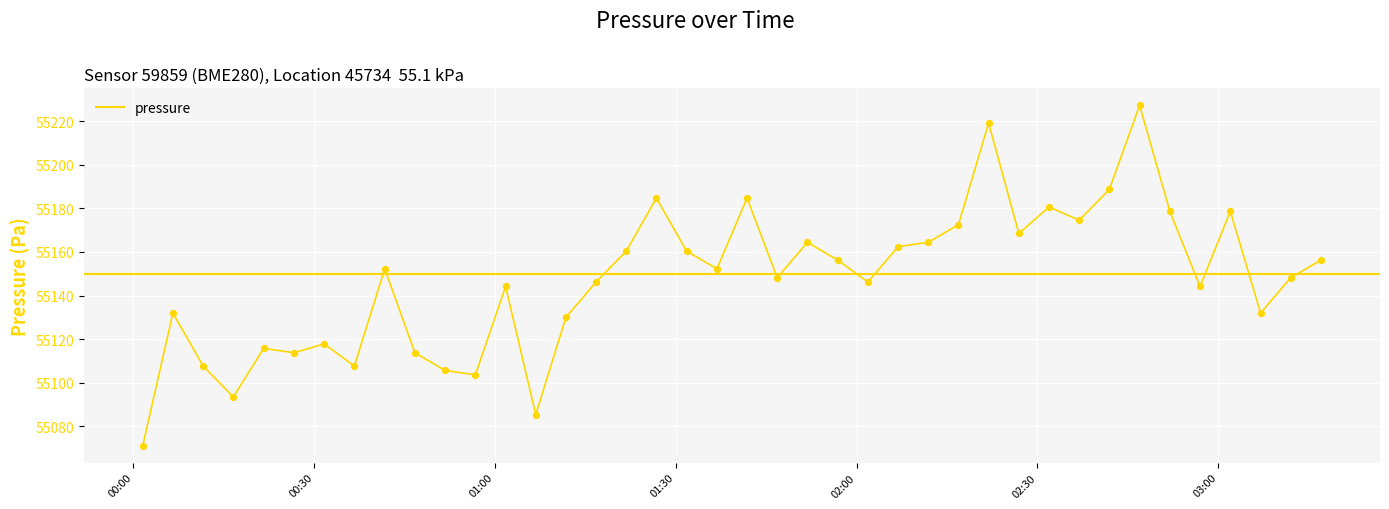

What is the greatest value displayed?

55227.2